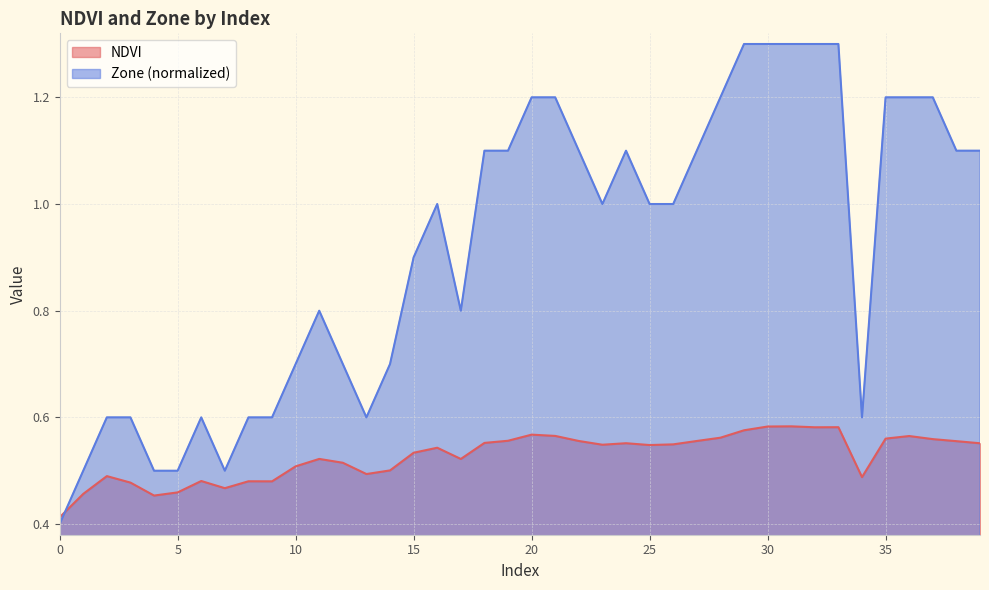

What is the spread (max minus min) of values at 32?

0.7